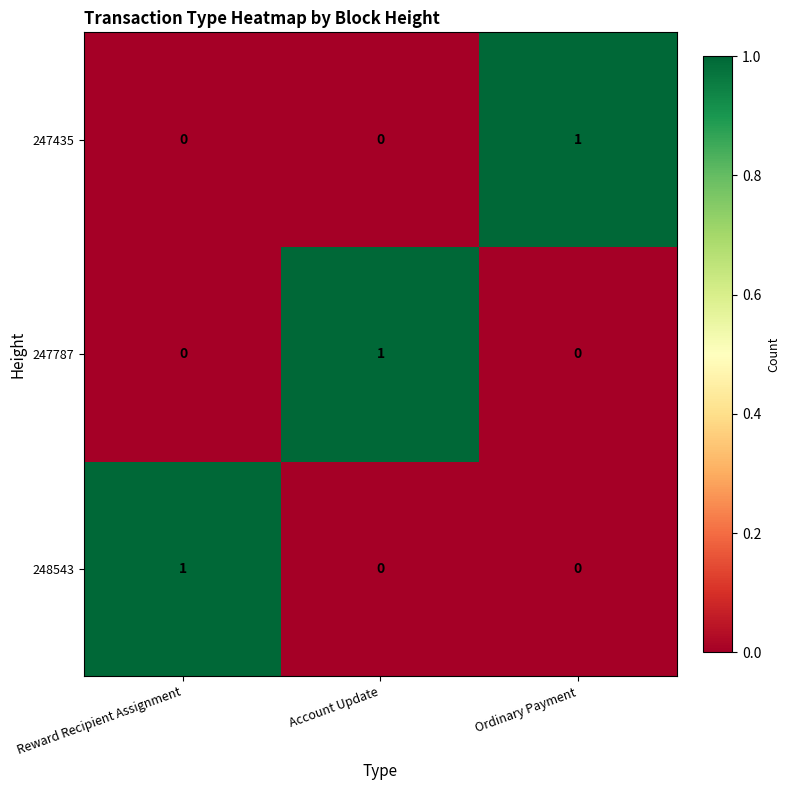

The 247435 series shows 0 at Account Update. True or false?

True